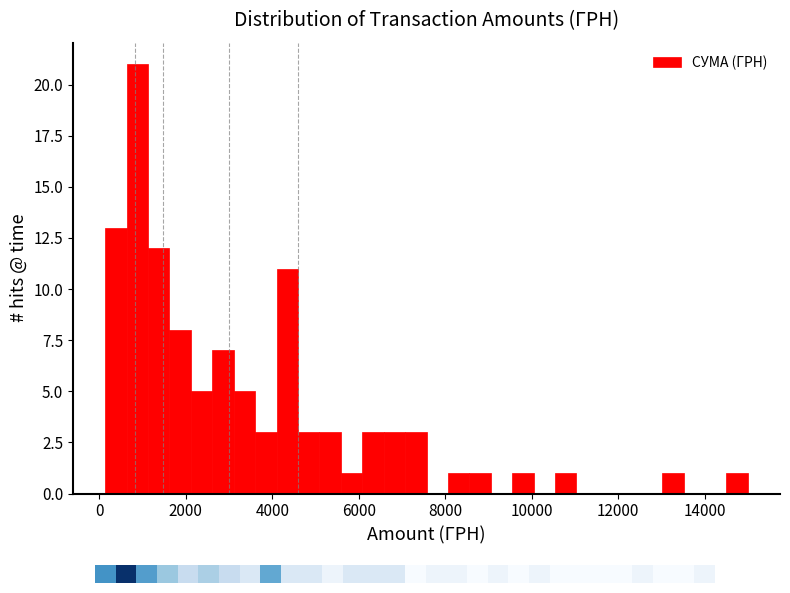

Read against the x-axis, roughly where is the centre of the tallest bar?

800